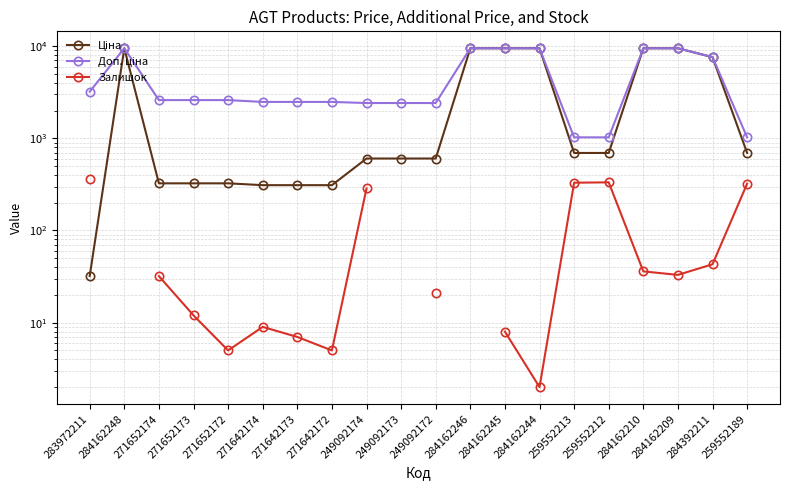

Which series has the largest total across all categories?

Доп. ціна